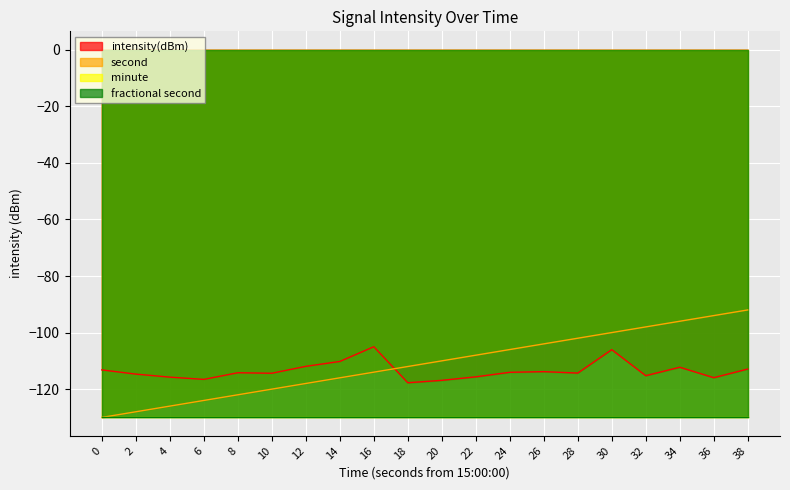

True or false: intensity(dBm) and second cross at least once.

True